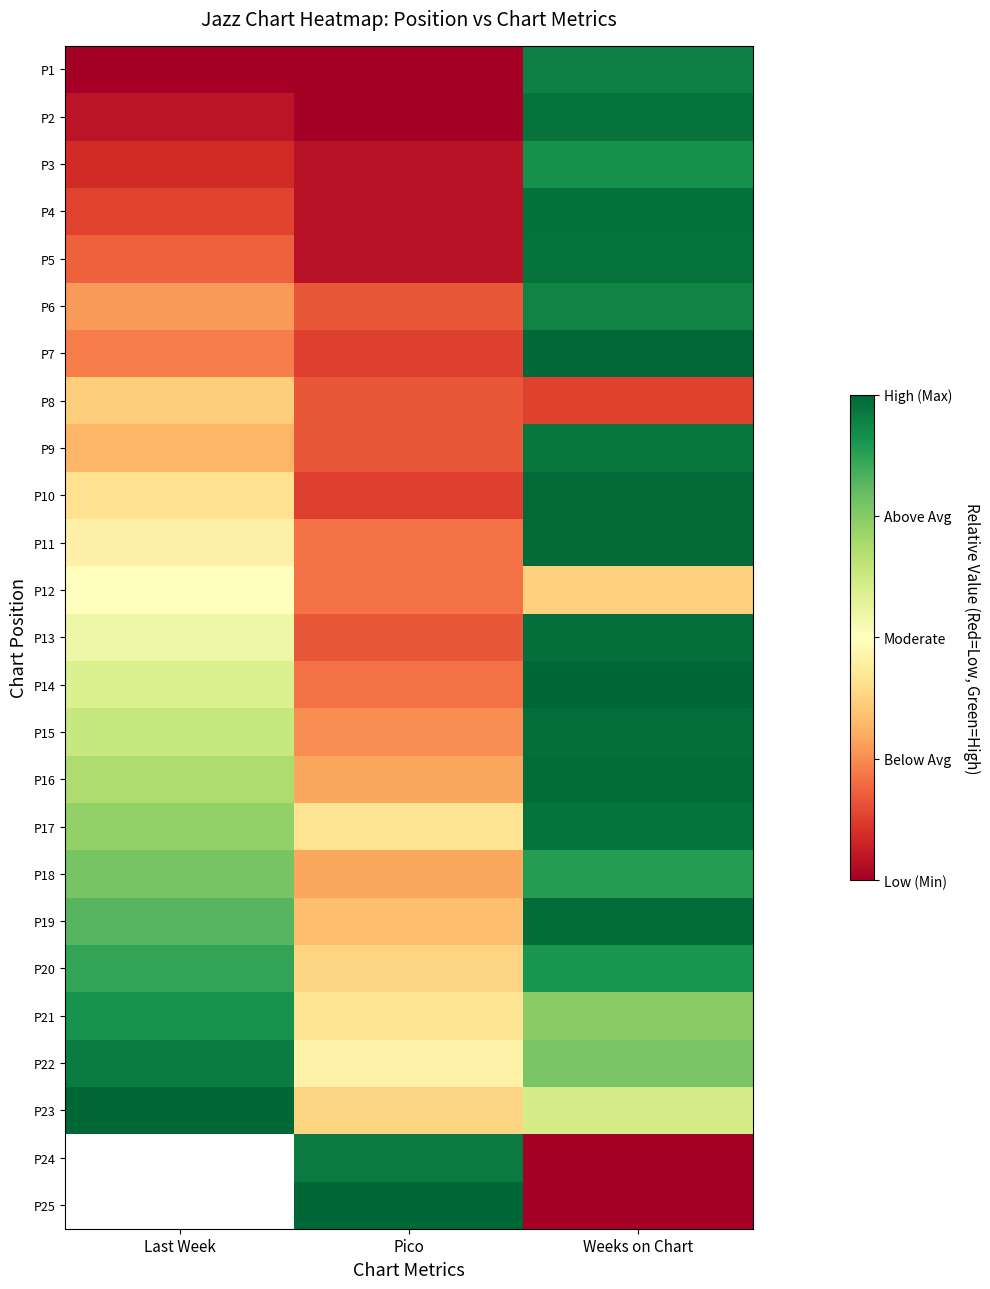

Between Weeks on Chart and Pico, which is larger?

Weeks on Chart